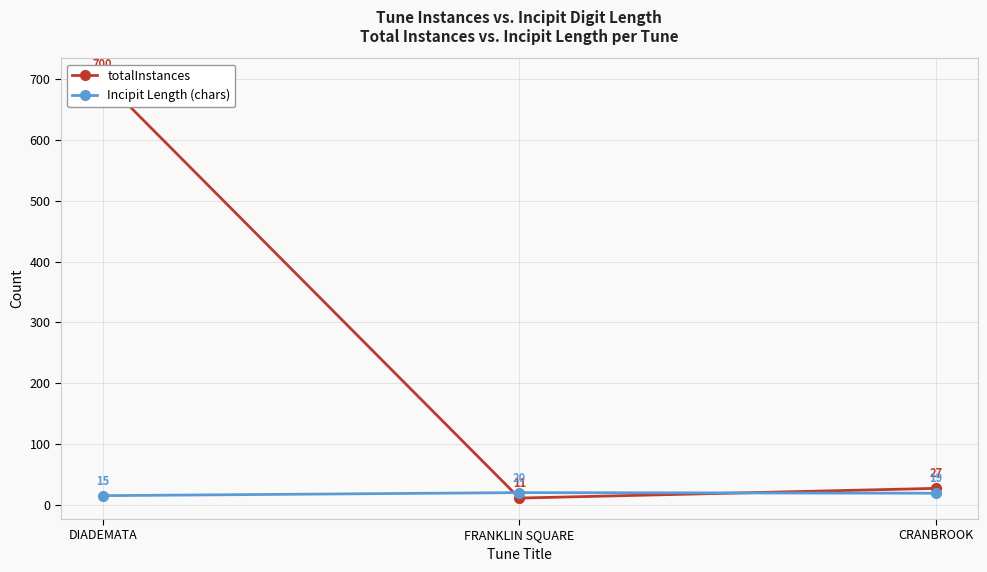

Which series has the largest total across all categories?

totalInstances